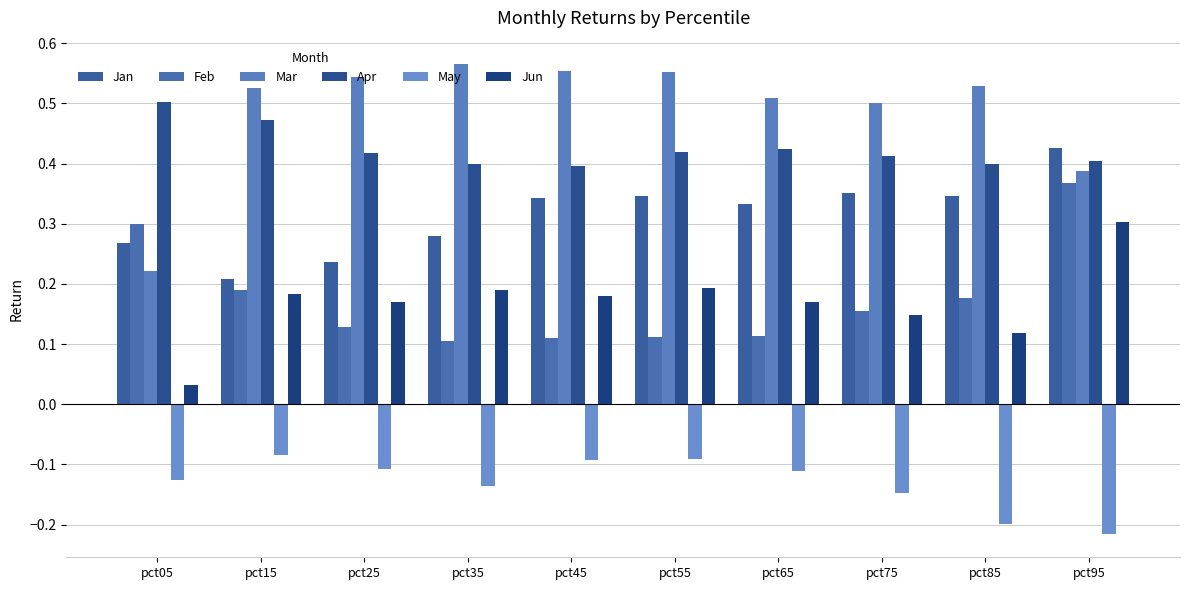

Where is Jun nearest to the value 0?

pct05